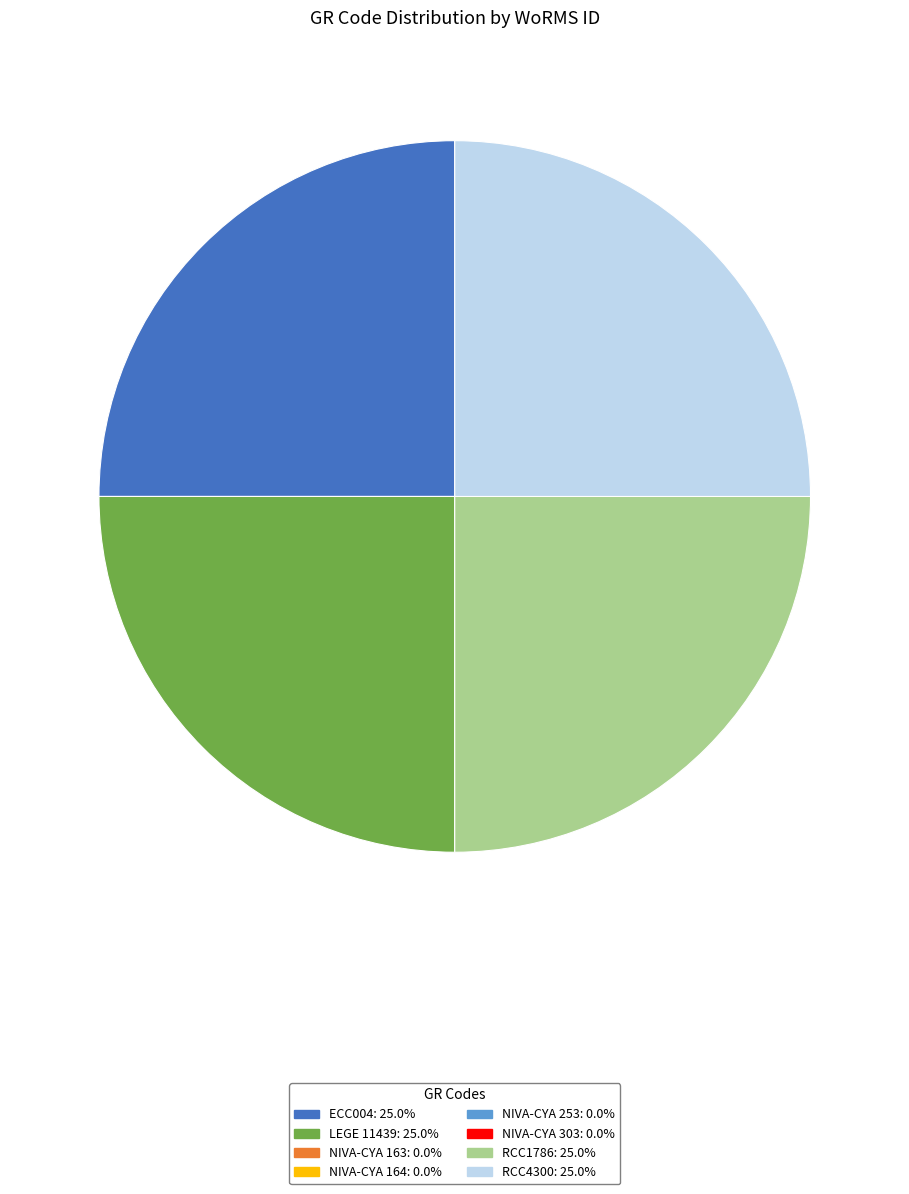

Is there any slice that represents more than half of the pie?

No